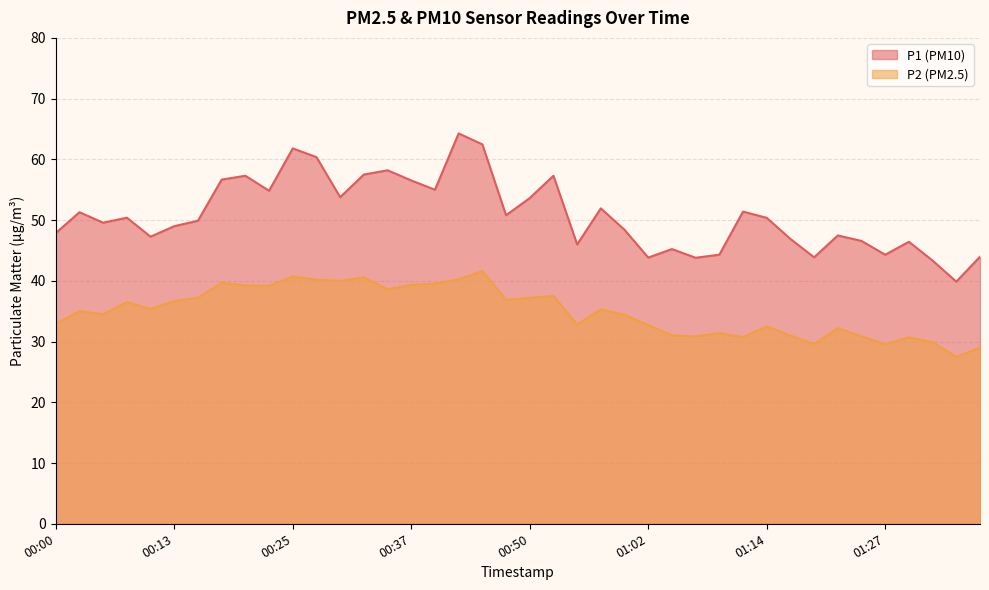

What is the value of the P2 point at the 35th from the left?

30.9